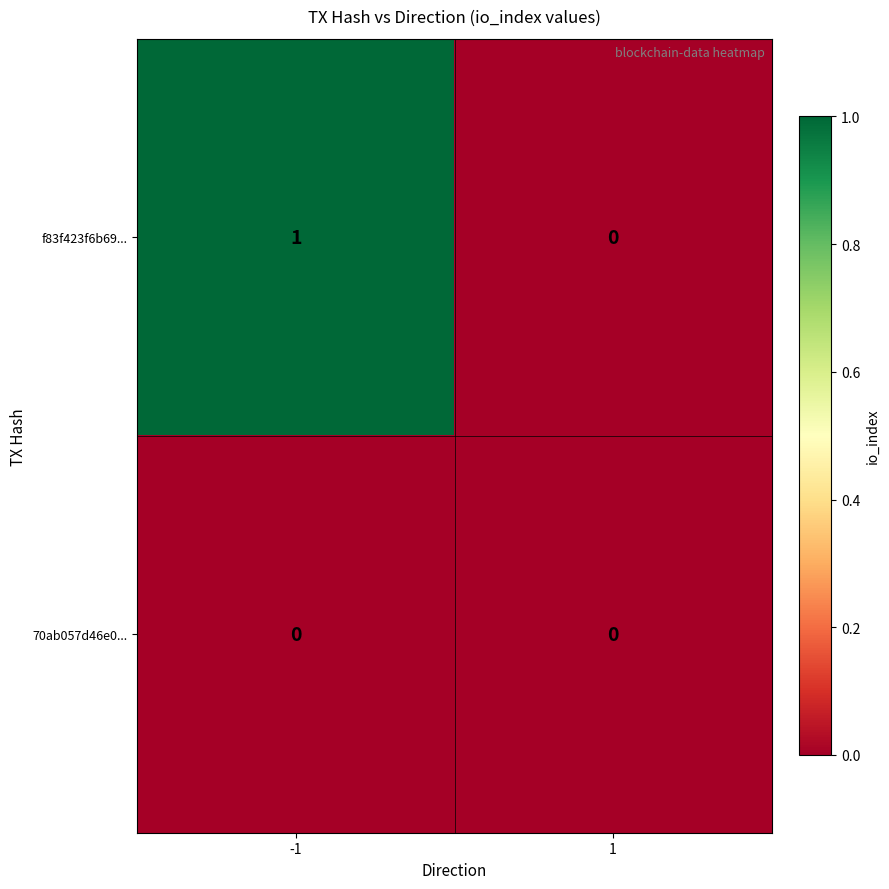

Which series has the largest total across all categories?

f83f423f6b69...